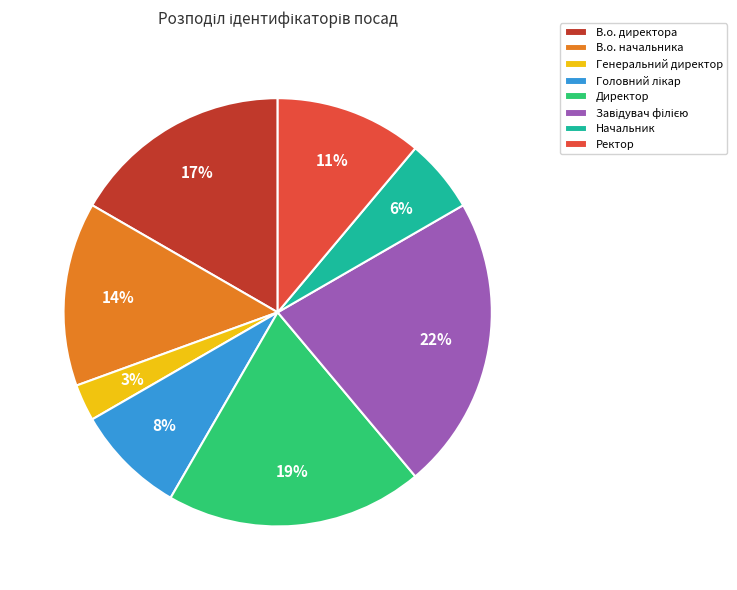

What is the smallest slice in the pie chart?

Генеральний директор